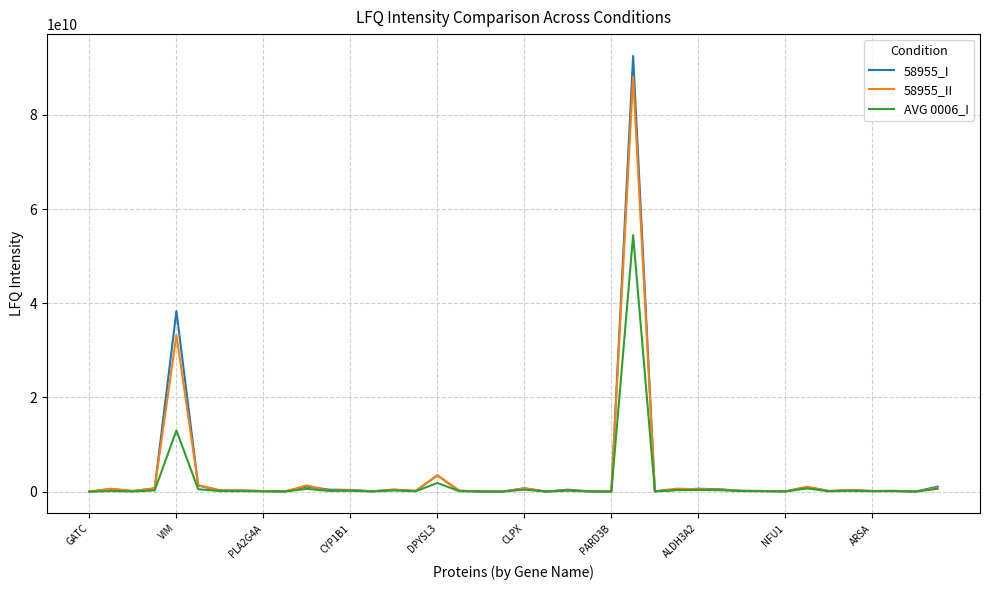

List the series in order of their peak value, lowest first.

AVG 0006_I, 58955_II, 58955_I